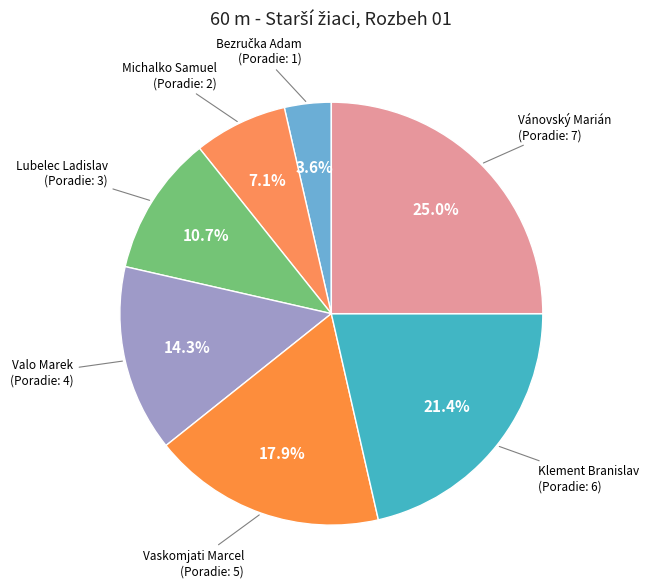

Does any single category account for the majority?

No